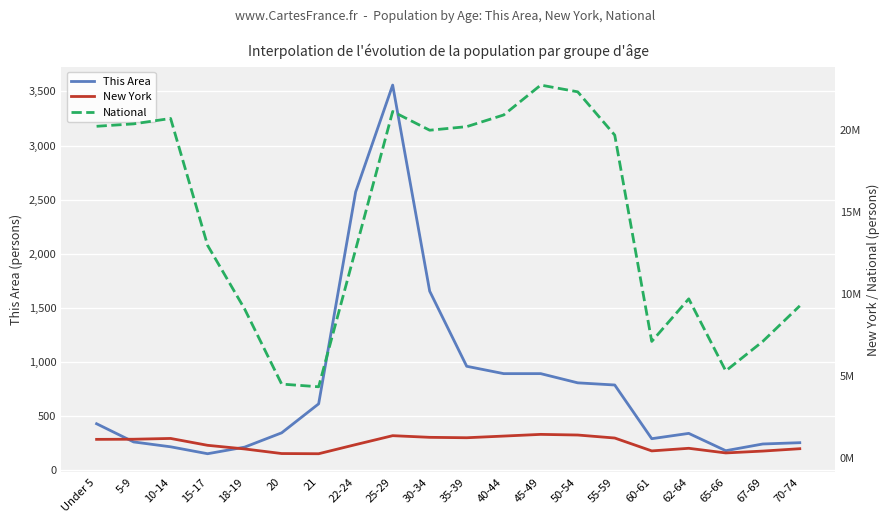

How many lines are shown in the chart?

3